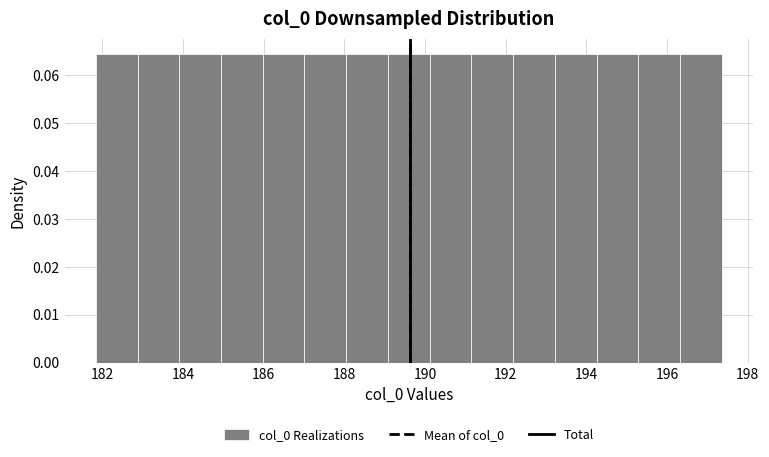

Reading left to right, transcribe this chart: for each bar, give the range it covers on the x-axis and its height. Neither the bar edges nor the heights are printed on the chart, so give them approximately, as read against the axes.

181.8 to 182.8: 0.064
182.8 to 184.0: 0.064
184.0 to 185.0: 0.064
185.0 to 186.0: 0.064
186.0 to 187.0: 0.064
187.0 to 188.0: 0.064
188.0 to 189.0: 0.064
189.0 to 190.2: 0.064
190.2 to 191.2: 0.064
191.2 to 192.2: 0.064
192.2 to 193.2: 0.064
193.2 to 194.2: 0.064
194.2 to 195.2: 0.064
195.2 to 196.4: 0.064
196.4 to 197.4: 0.064